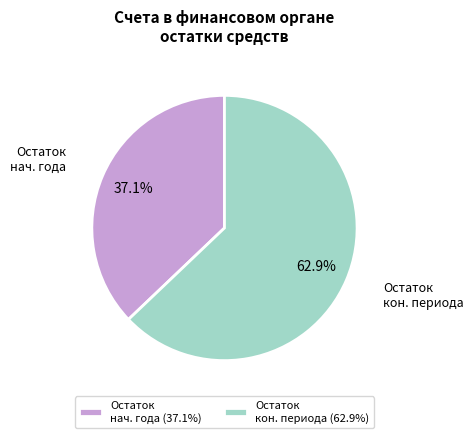

Does Остаток нач. года (37.1%) account for over 50% of the chart?

No